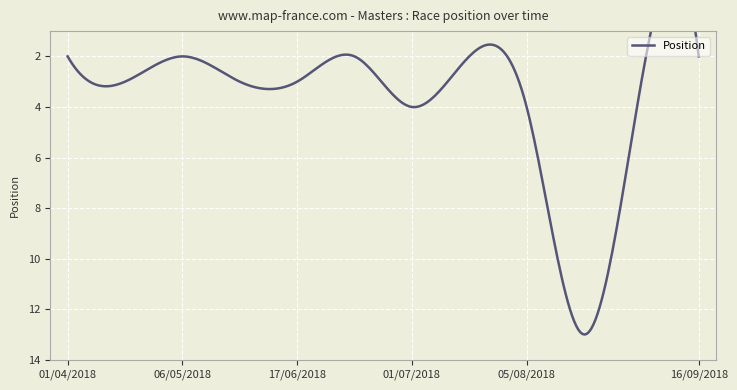

Which label corresponds to the largest value in the chart?

22/08/2018